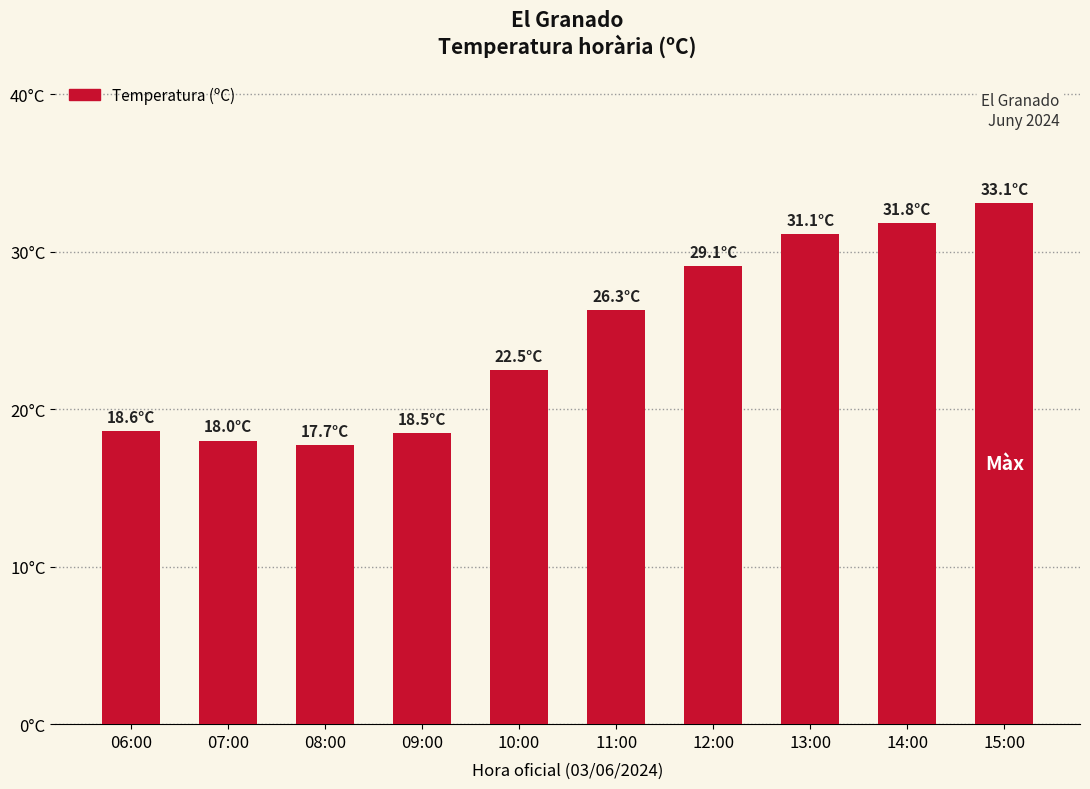

What is the label of the 3rd bar from the right?

13:00